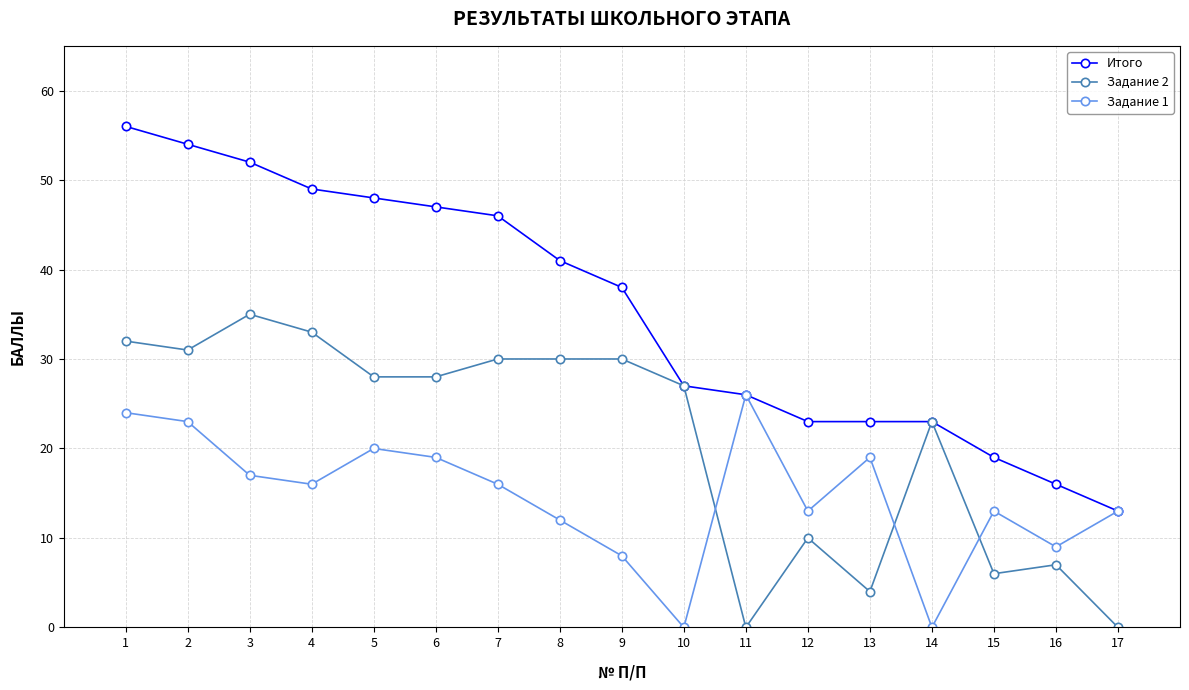

What is the difference between the highest and lowest values at 14?

23